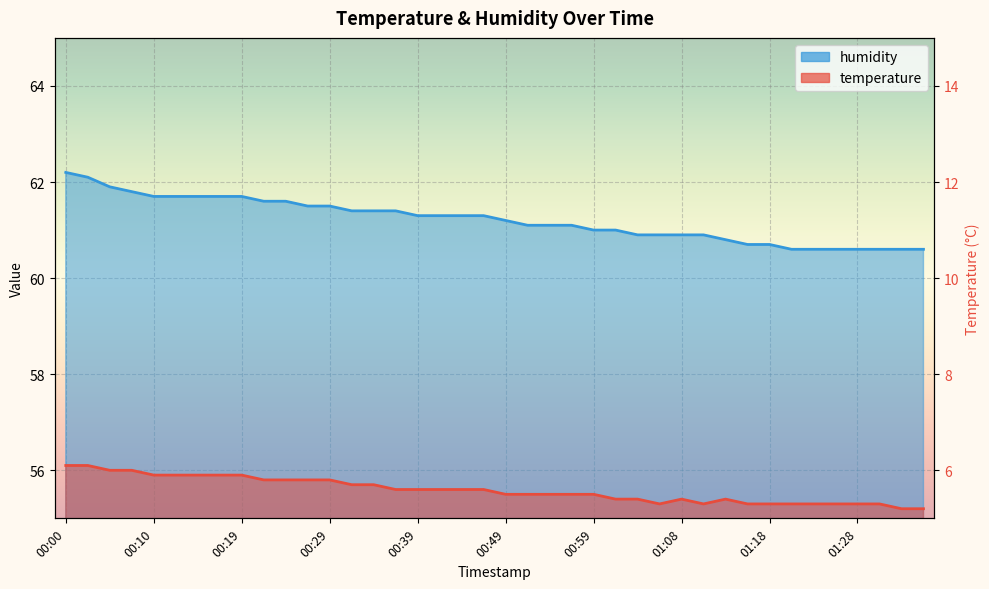

The temperature series shows 21.6 at 01:28. True or false?

False